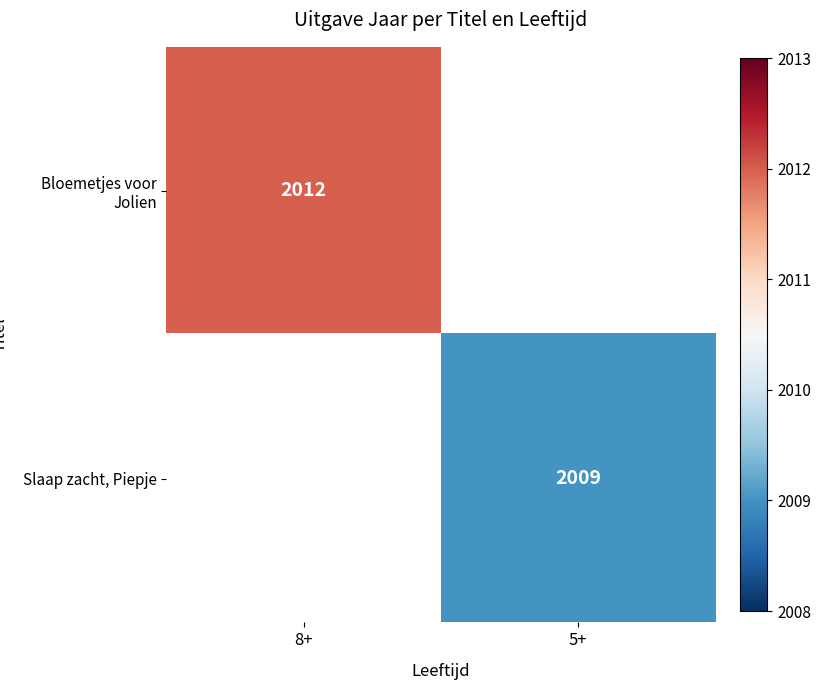

The Bloemetjes voor Jolien series shows 3449 at 8+. True or false?

False